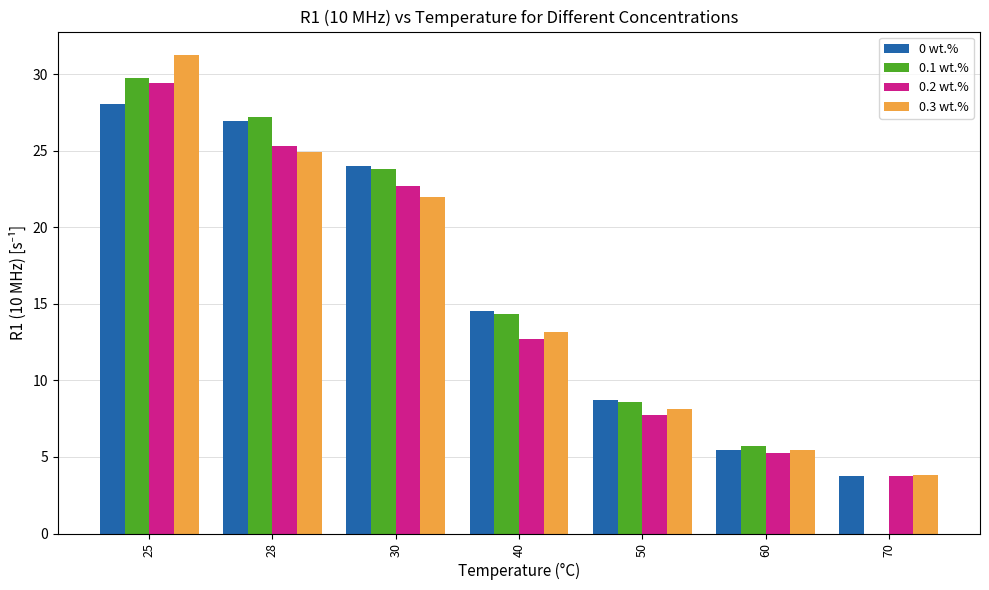

What is the sum of the 0 wt.% values at 70 and 30?

27.8